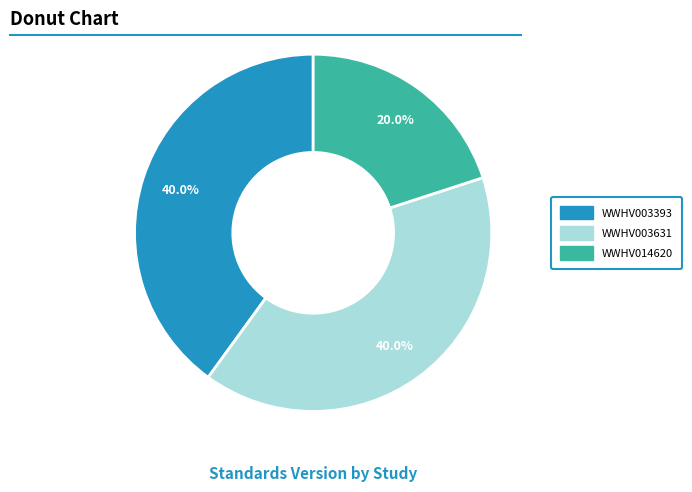

The WWHV003393 slice represents 50% of the pie. True or false?

False